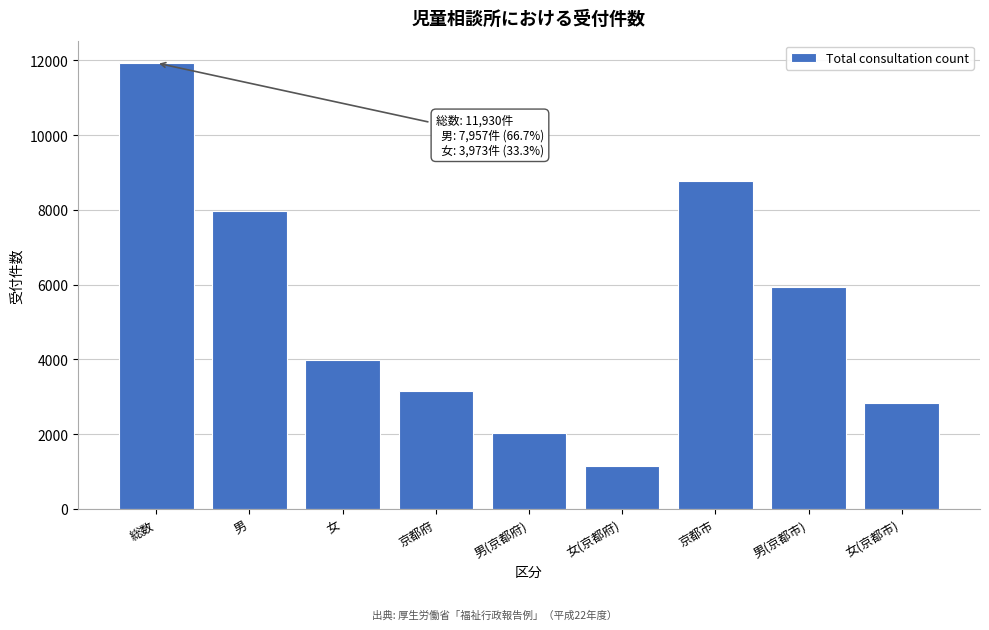

Reading left to right, transcribe all the data shown in this chart.

11930	7957	3973	3163	2021	1142	8767	5936	2831